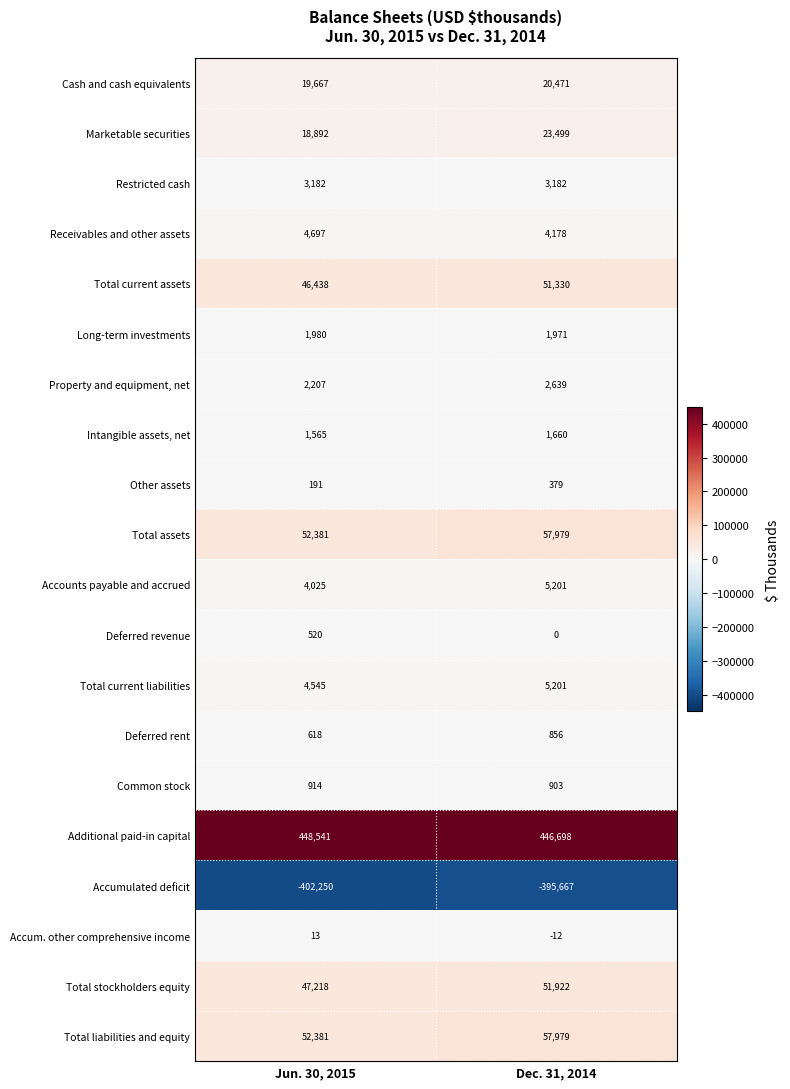

The value of Property and equipment, net at Dec. 31, 2014 is 795. True or false?

False